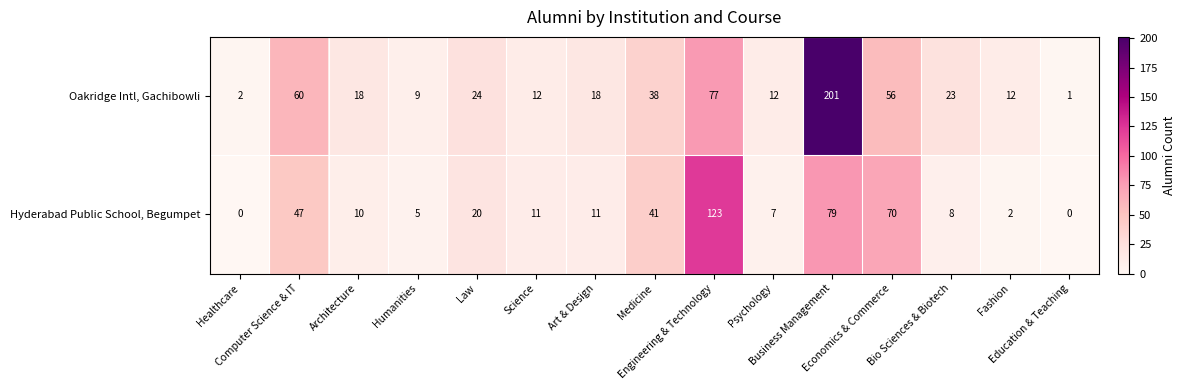

Which series has the largest total across all categories?

Oakridge Intl, Gachibowli